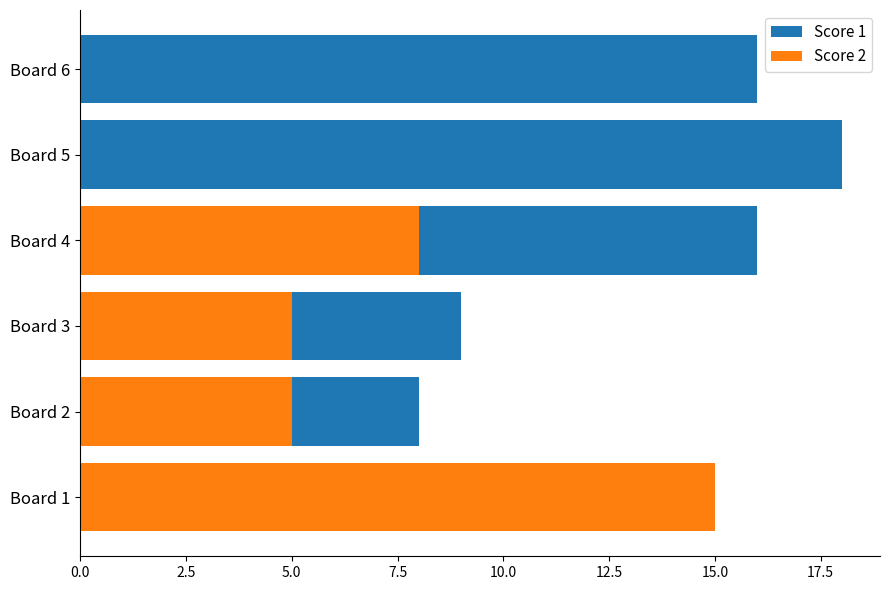

How many bars are there in each group?

2